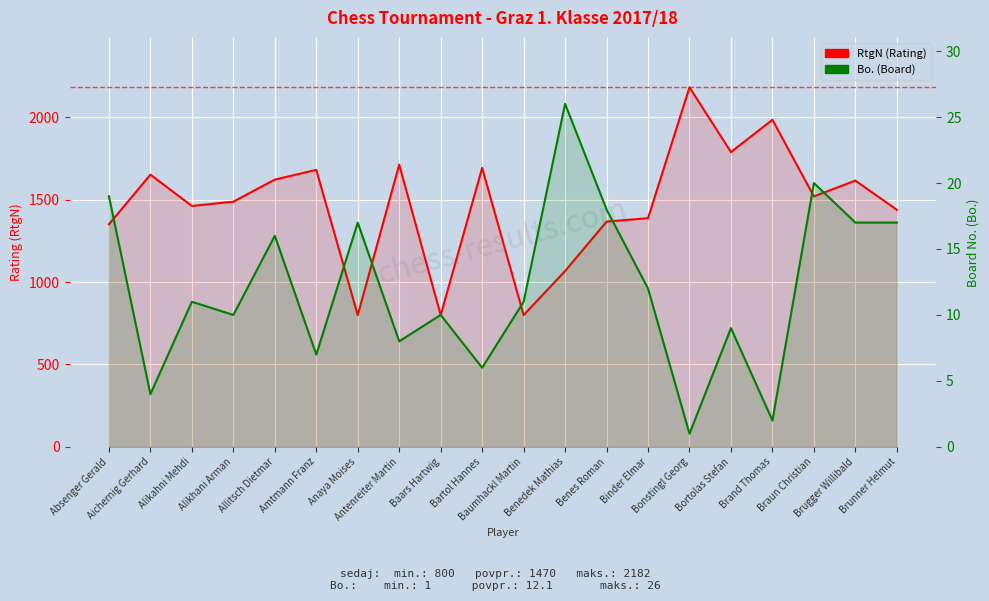

Which has a higher value, Absenger Gerald or Anaya Moises?

Absenger Gerald